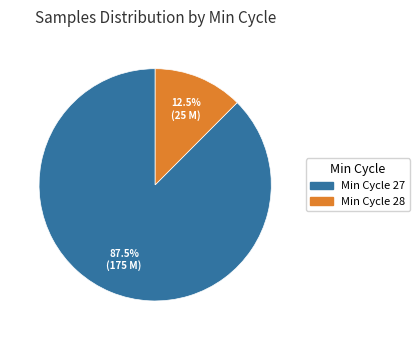

Is there a majority slice in this chart?

Yes